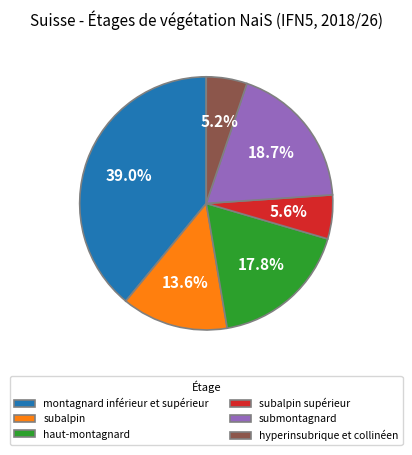

What percentage is the subalpin slice, to the nearest percent?

14%